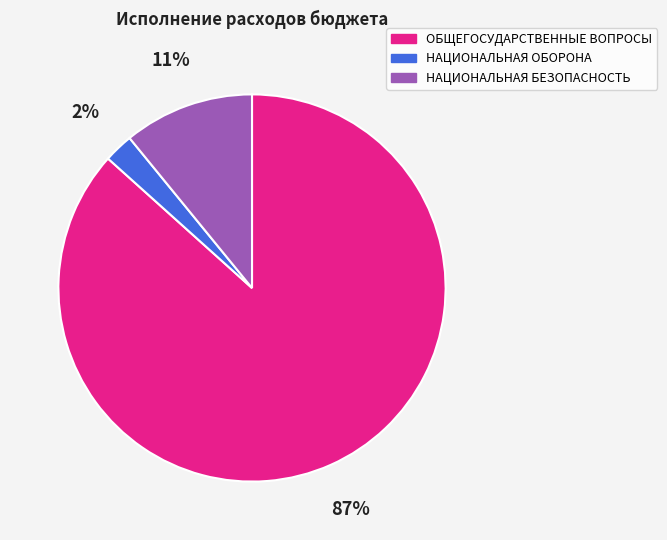

Is the sum of ОБЩЕГОСУДАРСТВЕННЫЕ ВОПРОСЫ and НАЦИОНАЛЬНАЯ ОБОРОНА greater than half?

Yes